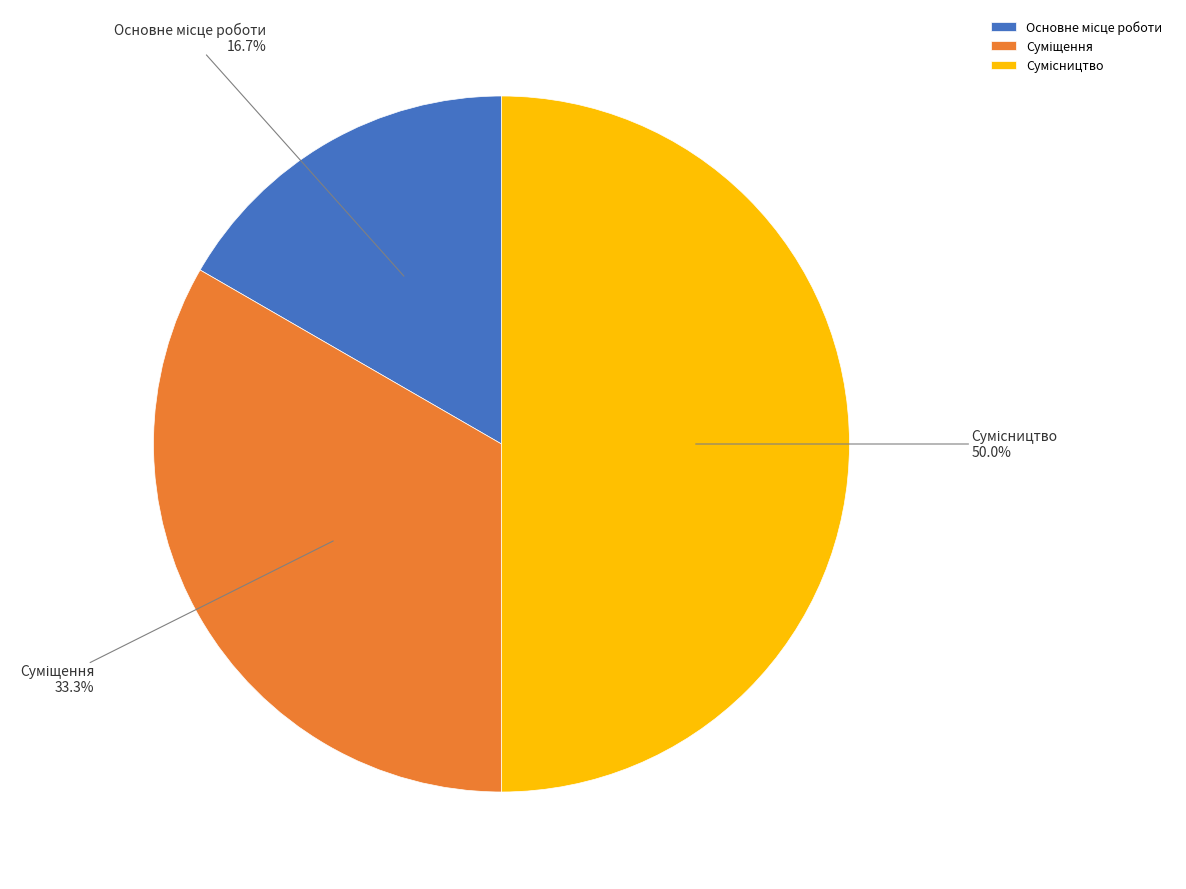

Which slice is the smallest?

Основне місце роботи